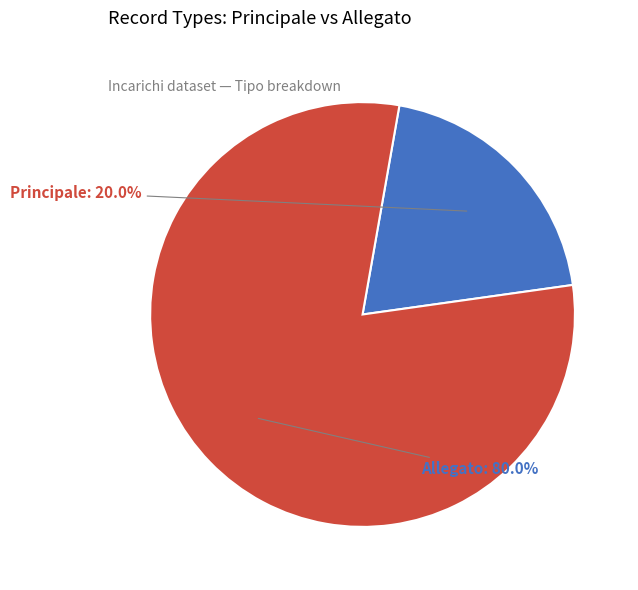

Is it true that Principale is 20% of the pie?

True